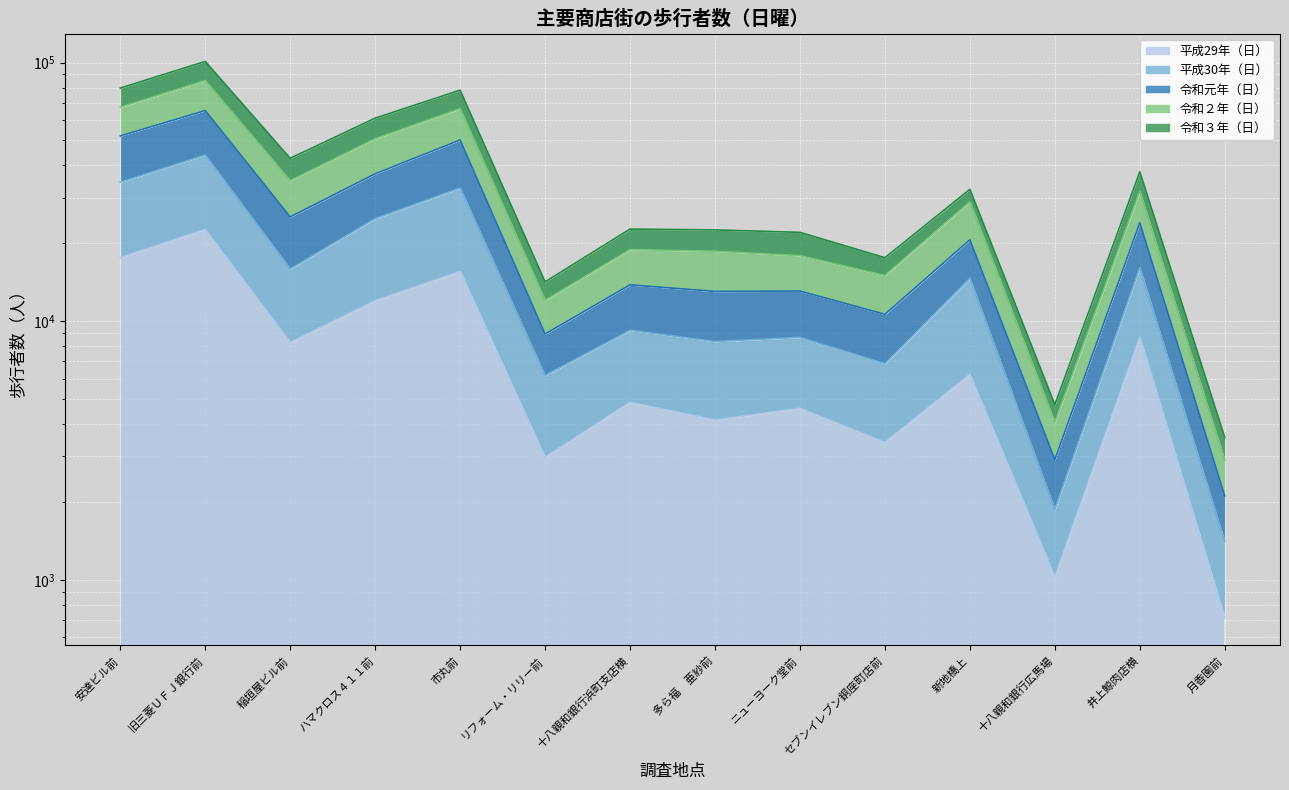

What is the maximum value shown in the chart?

100964